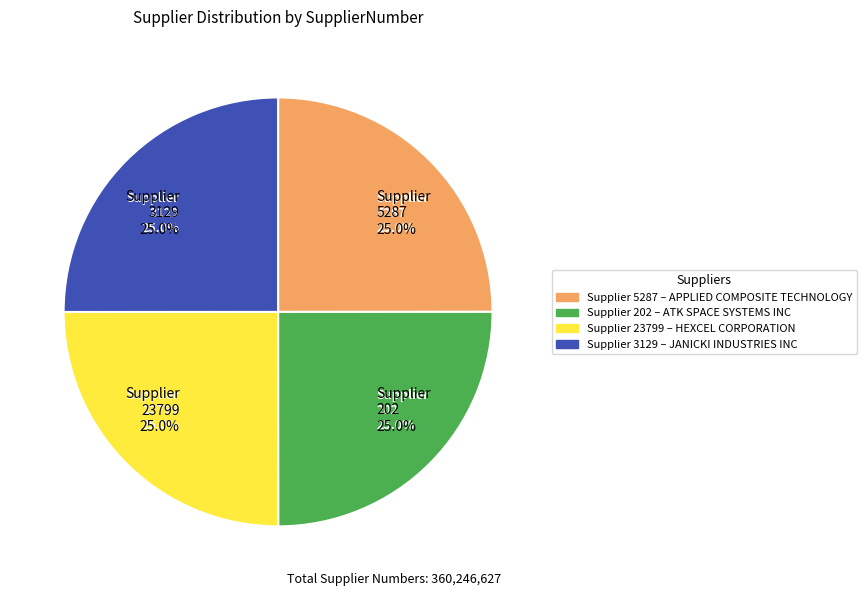

Which slice is the smallest?

APPLIED COMPOSITE TECHNOLOGY